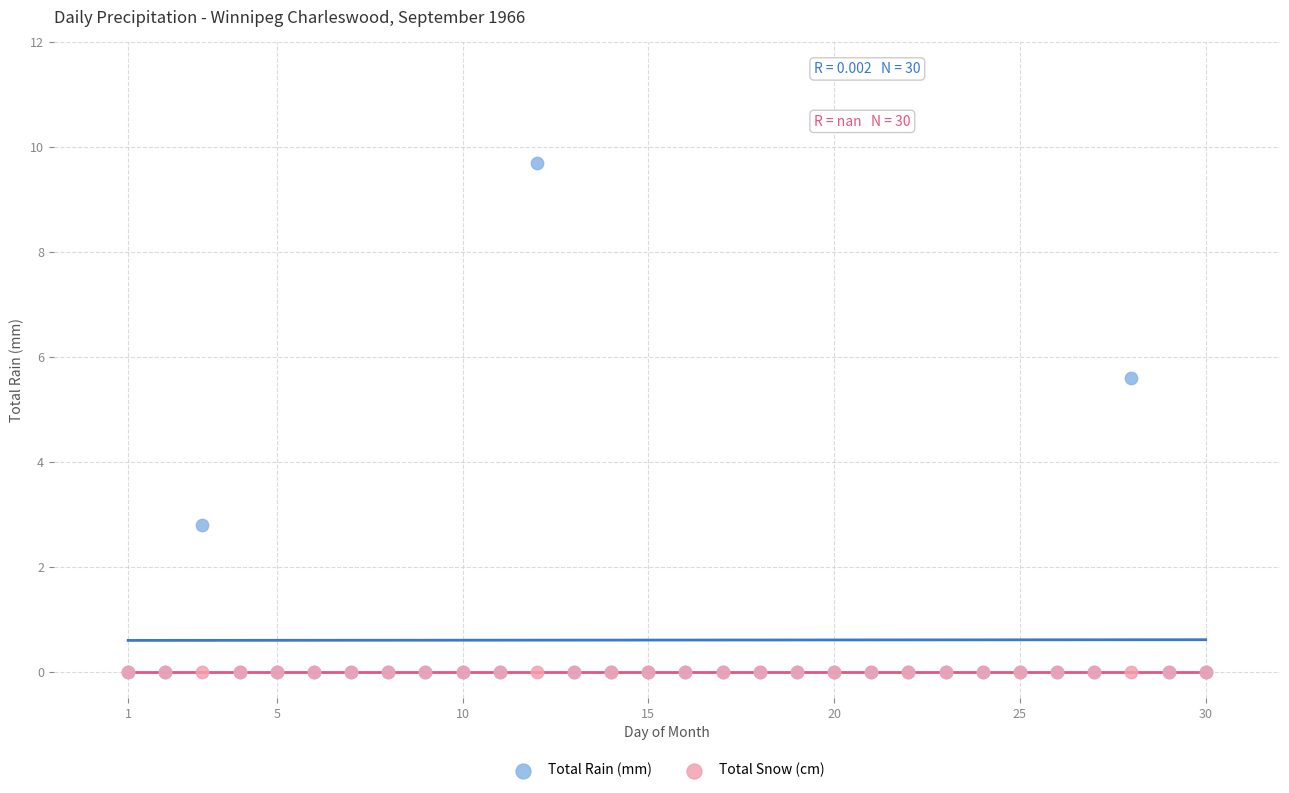

Across all series, what Y value is closest to 4?

2.8